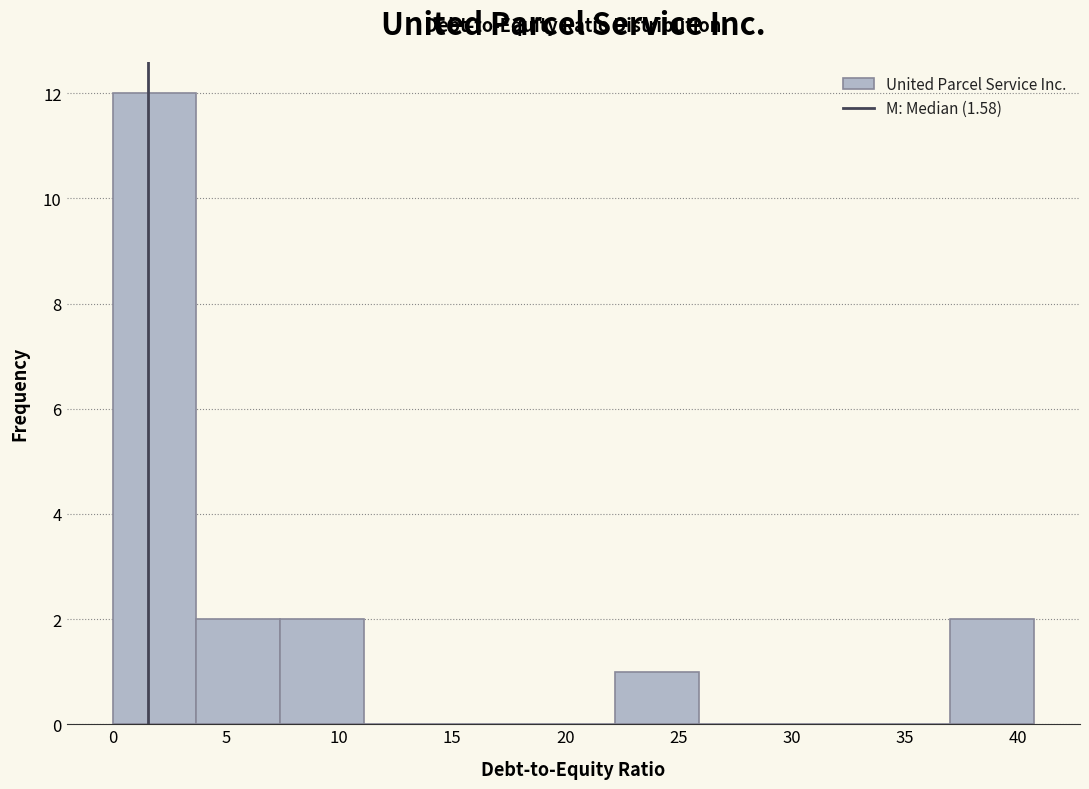

What is the height of the bar covering 0.0 to 3.5 on the x-axis? Neither the bar edges nor the heights are printed on the chart, so give them approximately, as read against the axes.

12